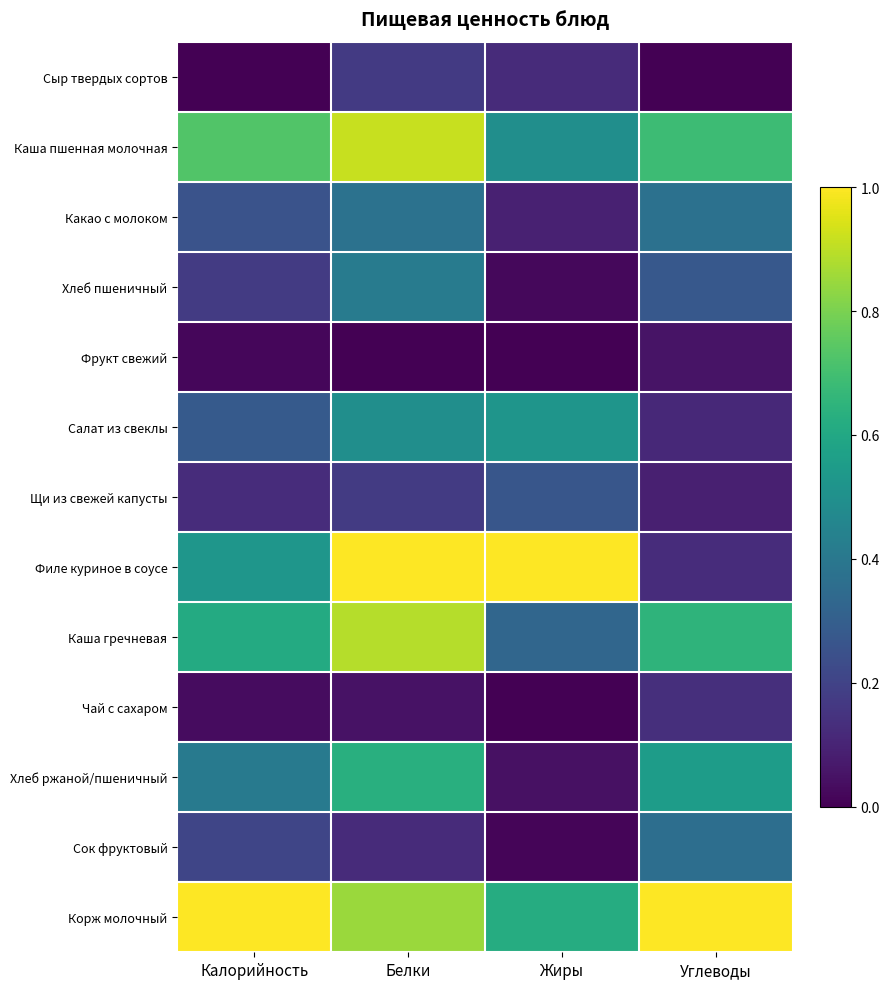

Reading left to right, transcribe all the data shown in this chart.

Сыр твердых сортов: Калорийность=0.0	Белки=0.2	Жиры=0.1	Углеводы=0.0
Каша пшенная молочная: Калорийность=0.7	Белки=0.9	Жиры=0.5	Углеводы=0.7
Какао с молоком: Калорийность=0.3	Белки=0.4	Жиры=0.1	Углеводы=0.4
Хлеб пшеничный: Калорийность=0.2	Белки=0.4	Жиры=0.0	Углеводы=0.3
Фрукт свежий: Калорийность=0.0	Белки=0.0	Жиры=0.0	Углеводы=0.1
Салат из свеклы: Калорийность=0.3	Белки=0.5	Жиры=0.5	Углеводы=0.1
Щи из свежей капусты: Калорийность=0.1	Белки=0.2	Жиры=0.3	Углеводы=0.1
Филе куриное в соусе: Калорийность=0.5	Белки=1.0	Жиры=1.0	Углеводы=0.1
Каша гречневая: Калорийность=0.6	Белки=0.9	Жиры=0.3	Углеводы=0.7
Чай с сахаром: Калорийность=0.0	Белки=0.1	Жиры=0.0	Углеводы=0.1
Хлеб ржаной/пшеничный: Калорийность=0.4	Белки=0.6	Жиры=0.0	Углеводы=0.6
Сок фруктовый: Калорийность=0.2	Белки=0.1	Жиры=0.0	Углеводы=0.4
Корж молочный: Калорийность=1.0	Белки=0.8	Жиры=0.6	Углеводы=1.0